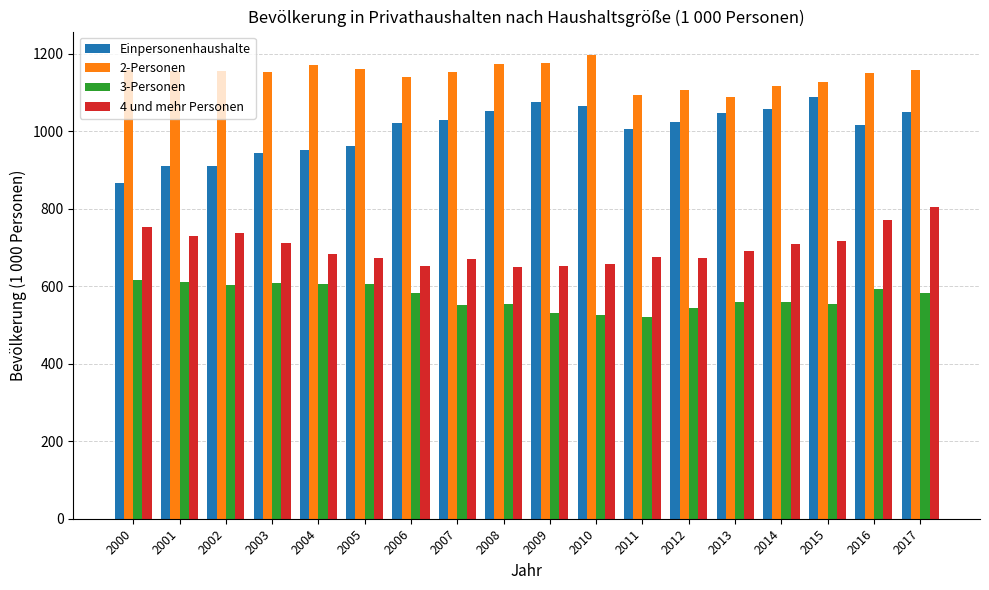

How many groups of bars are there?

18